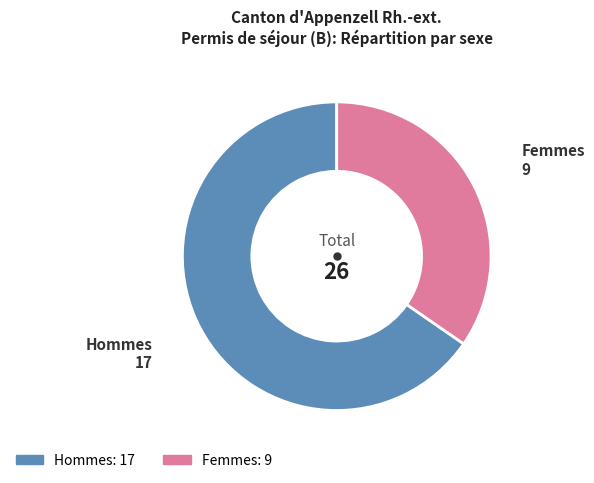

Is there a majority slice in this chart?

Yes